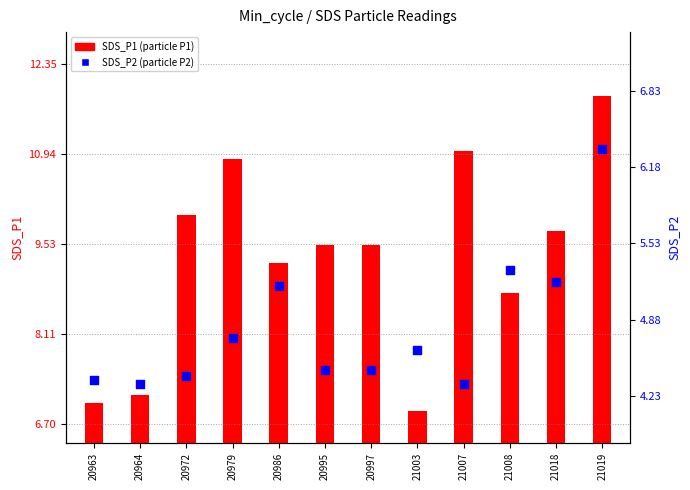

Which series has the widest spread of Y values?

SDS_P1